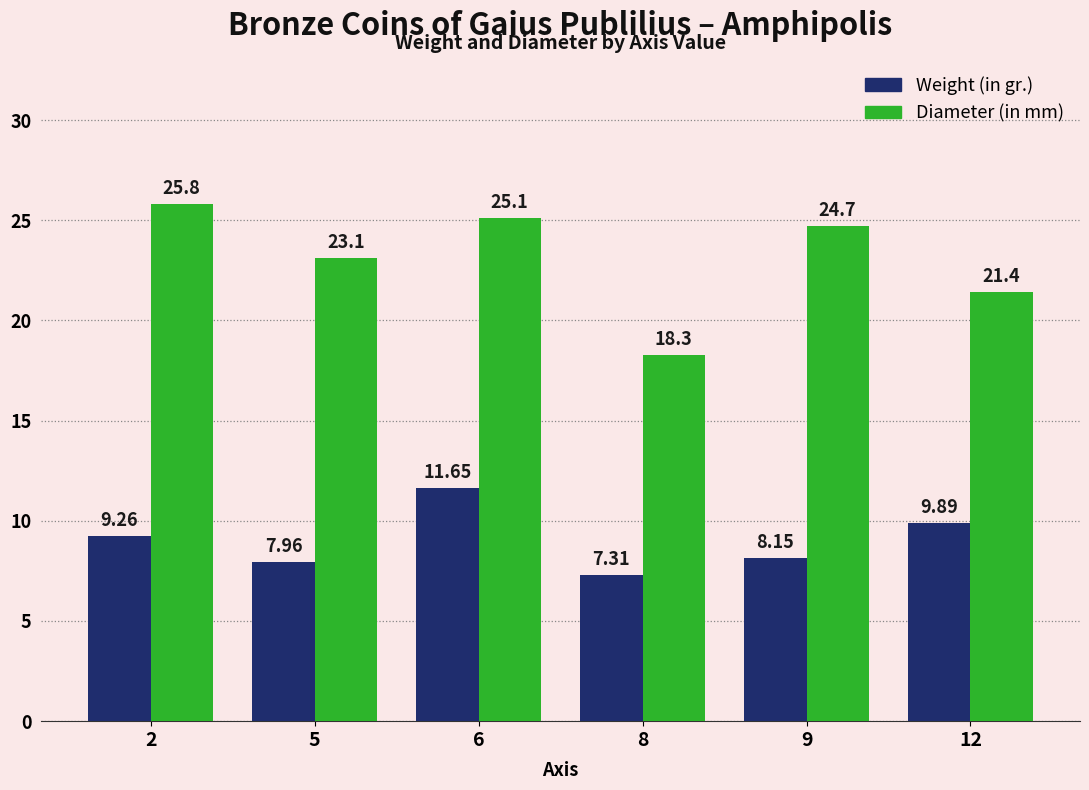

The Diameter (in mm) series shows 15.3 at 9. True or false?

False